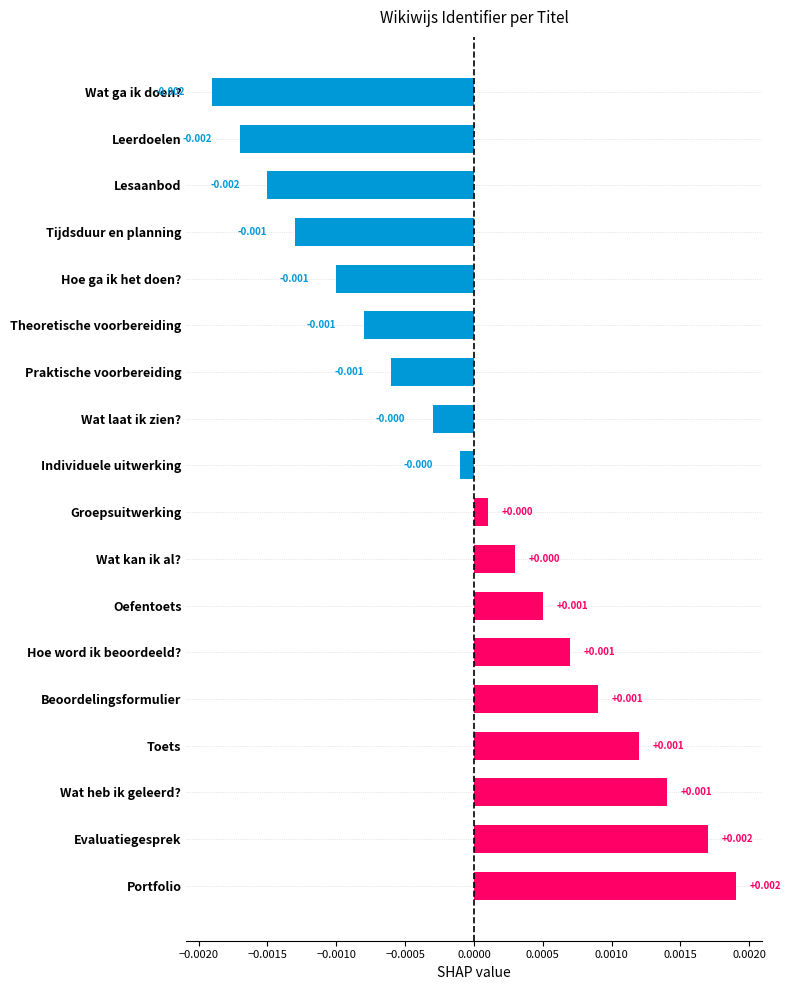

Which has a higher value, Tijdsduur en planning or Wat ga ik doen??

Tijdsduur en planning